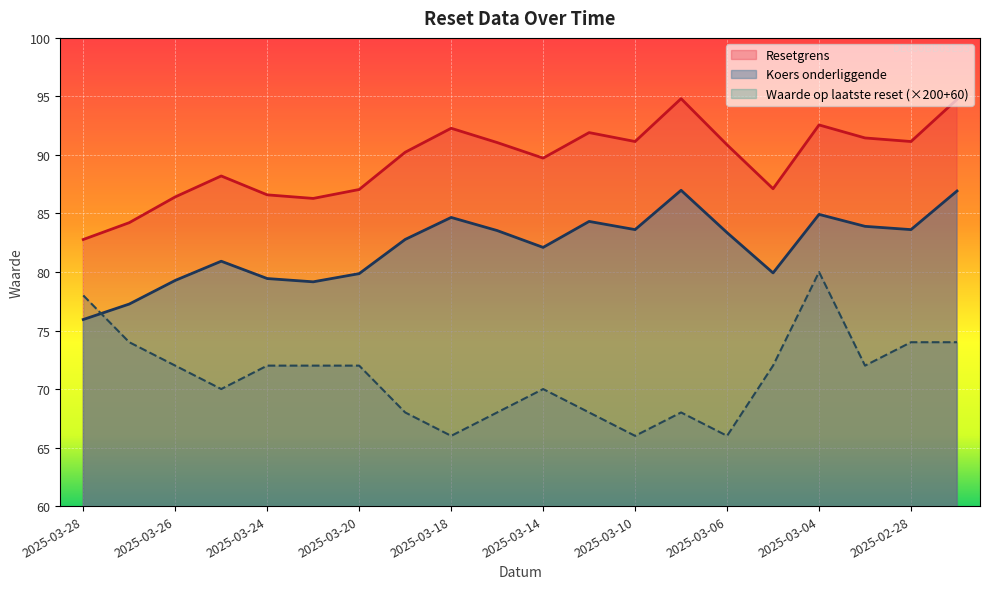

How many values in the Resetgrens series are below 90?

9